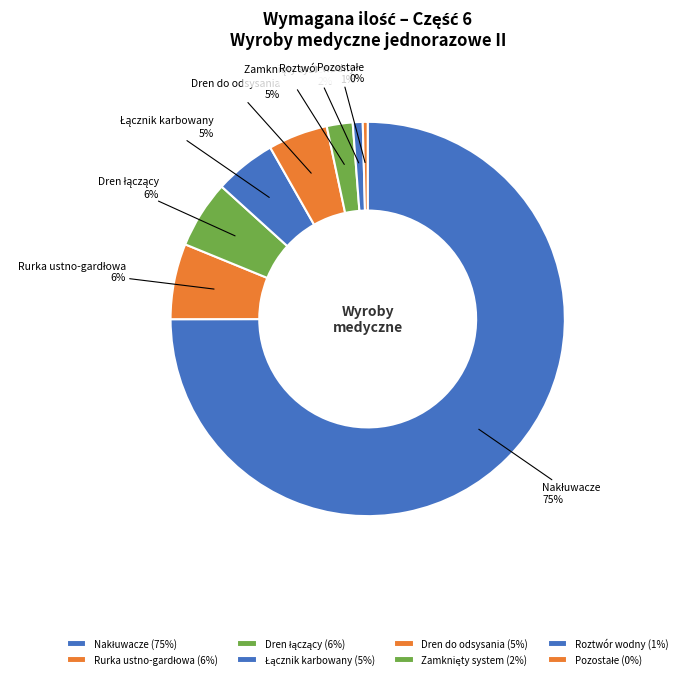

To the nearest percent, what portion does Dren do odsysania represent?

5%